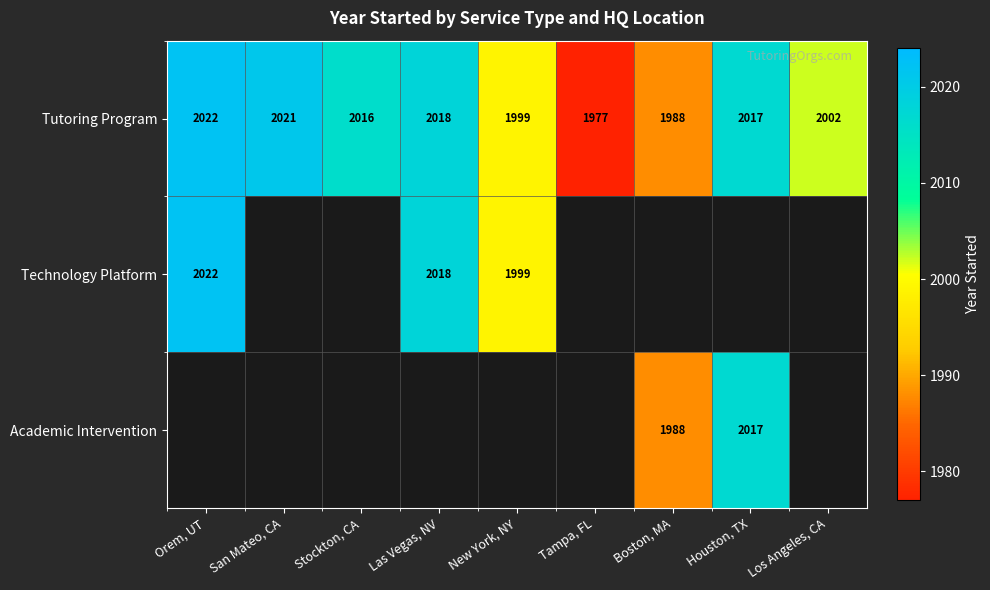

At which label is Tutoring Program closest to 1999?

New York, NY